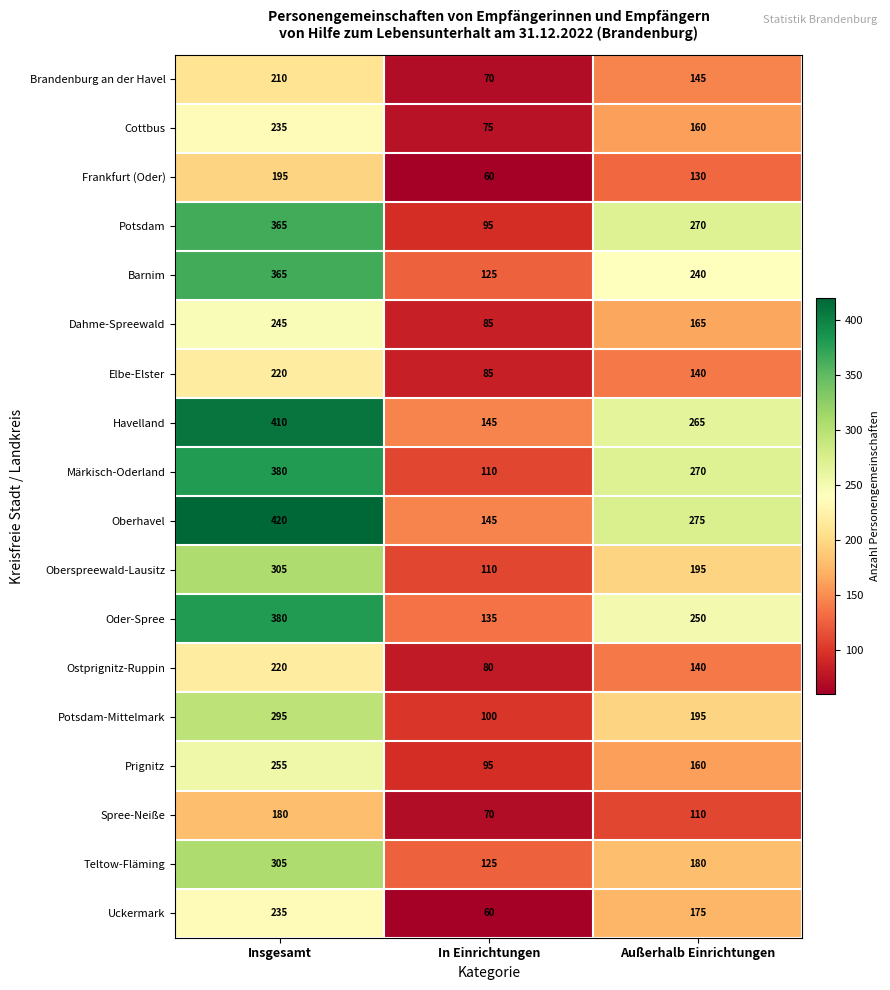

At how many categories does at least one series exceed 367?

1